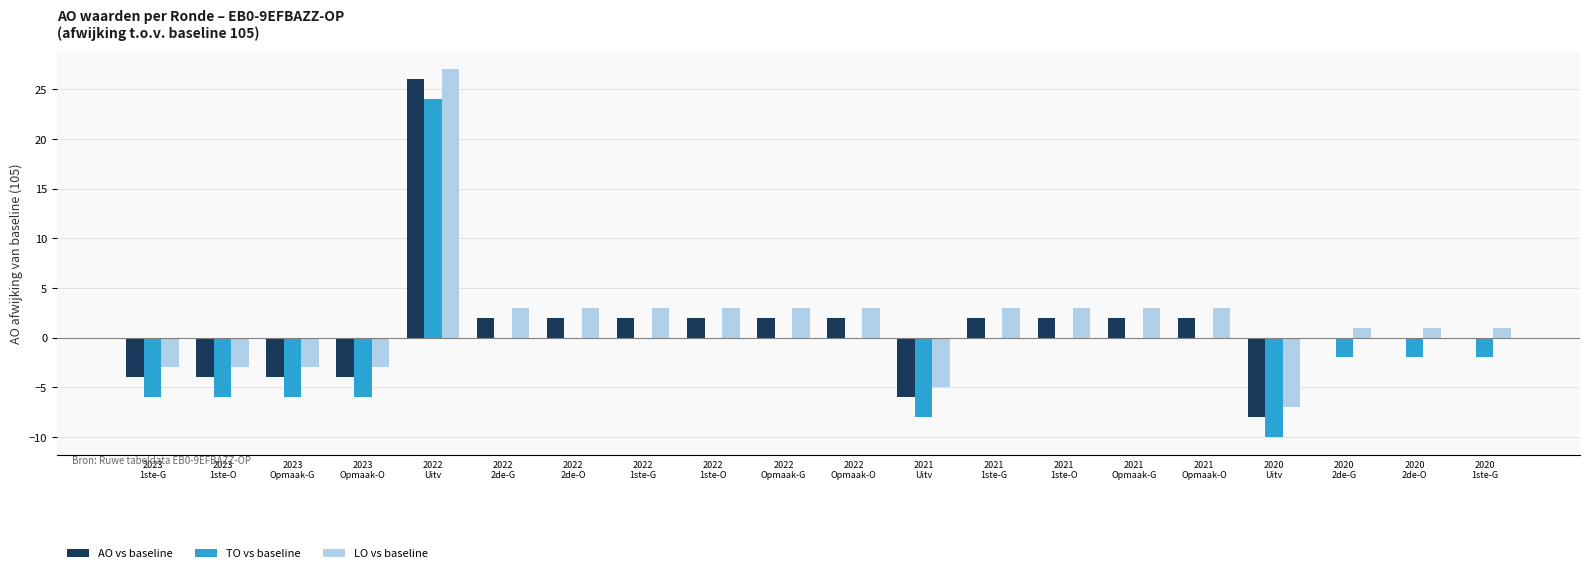

What value does the AO vs baseline series have at 2023
Opmaak-G?

-4